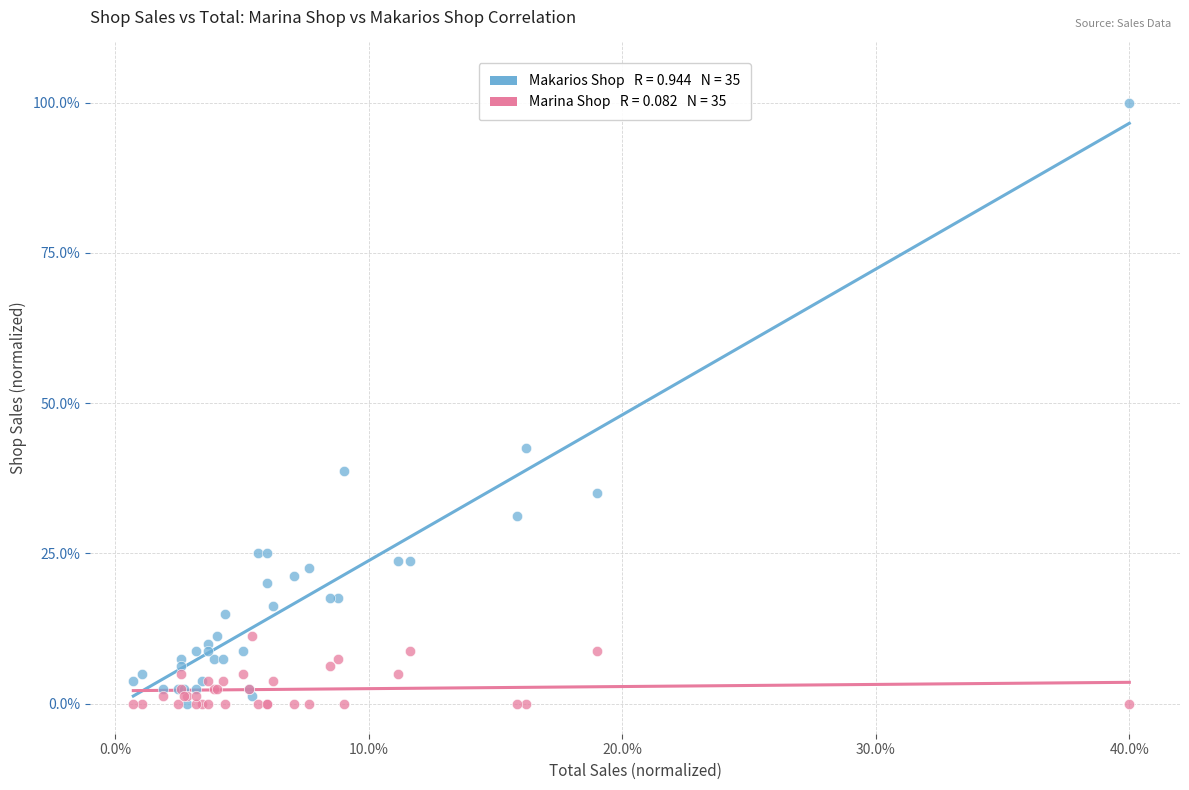

Across all series, what Y value is closest to 50?

42.5